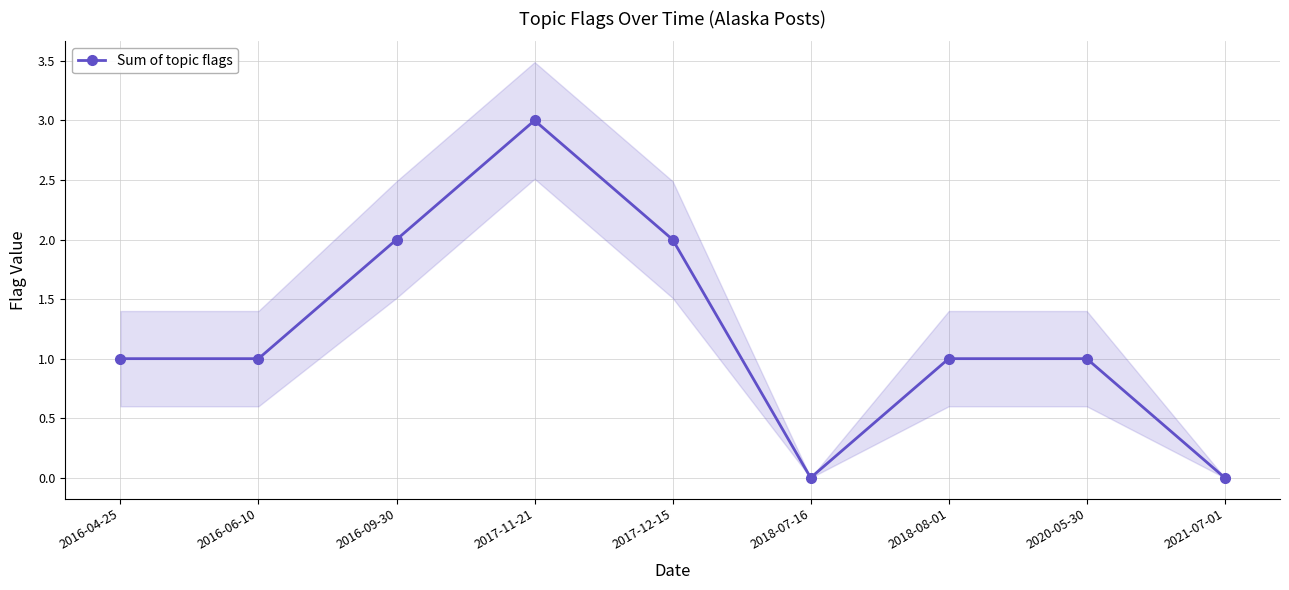

Rank the categories by value from highest to lowest.

2017-11-21, 2016-09-30, 2017-12-15, 2016-04-25, 2016-06-10, 2018-08-01, 2020-05-30, 2018-07-16, 2021-07-01